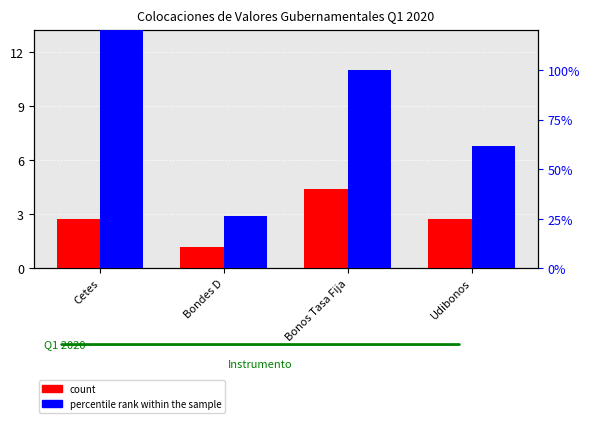

The count series shows 120013.1 at Bonos Tasa Fija. True or false?

False